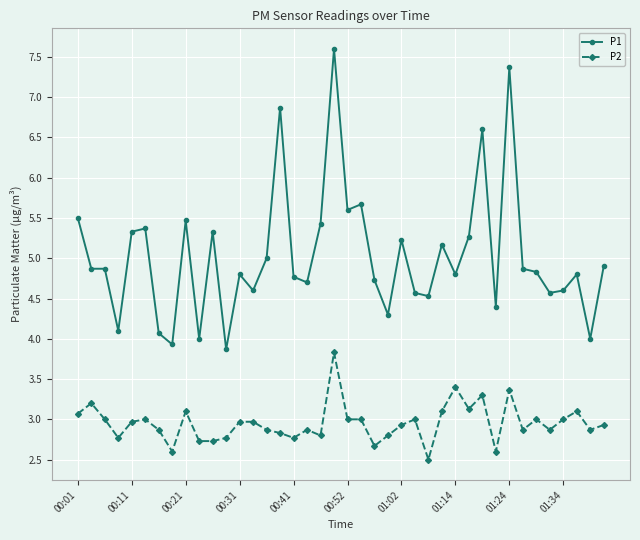

True or false: P2 and P1 cross at least once.

False